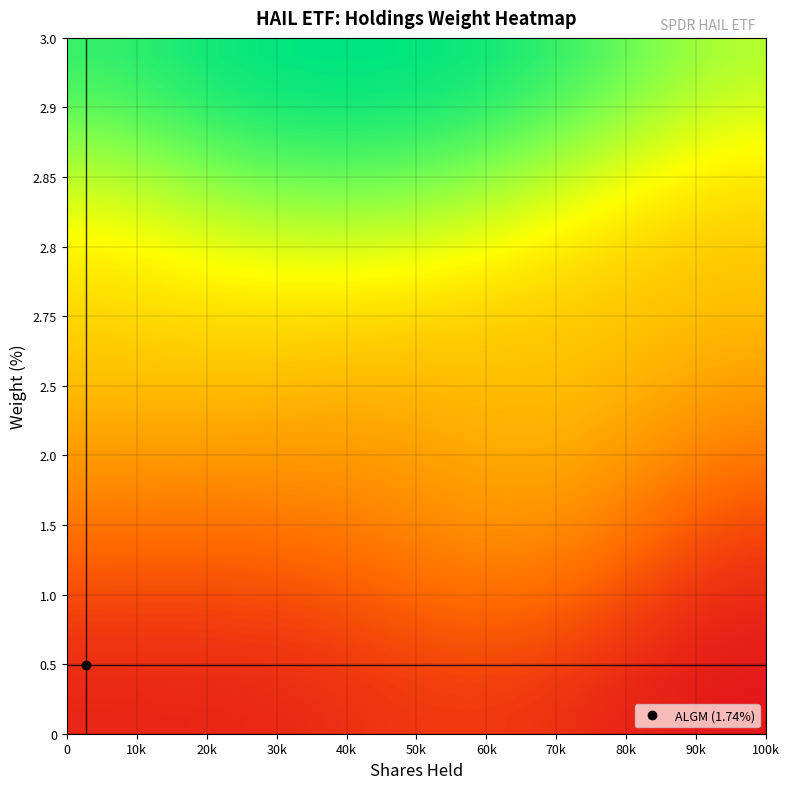

What is the maximum value shown in the chart?

3.0